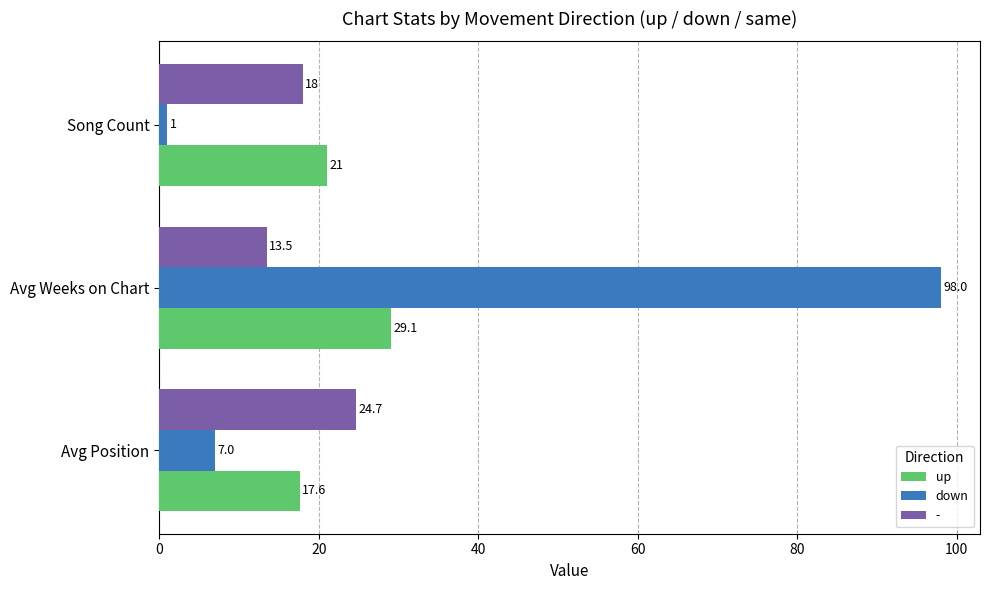

The value of down at Avg Position is 1.6. True or false?

False